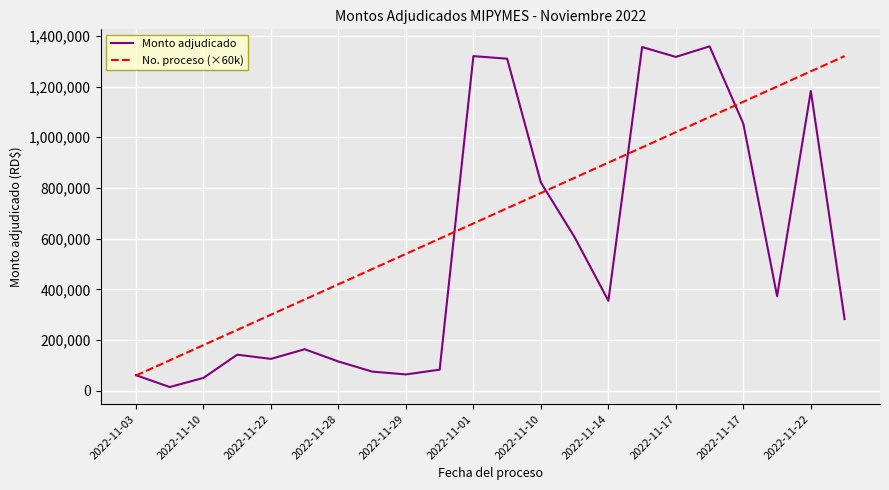

What is the maximum value for No. proceso (×60k)?

1320000.0